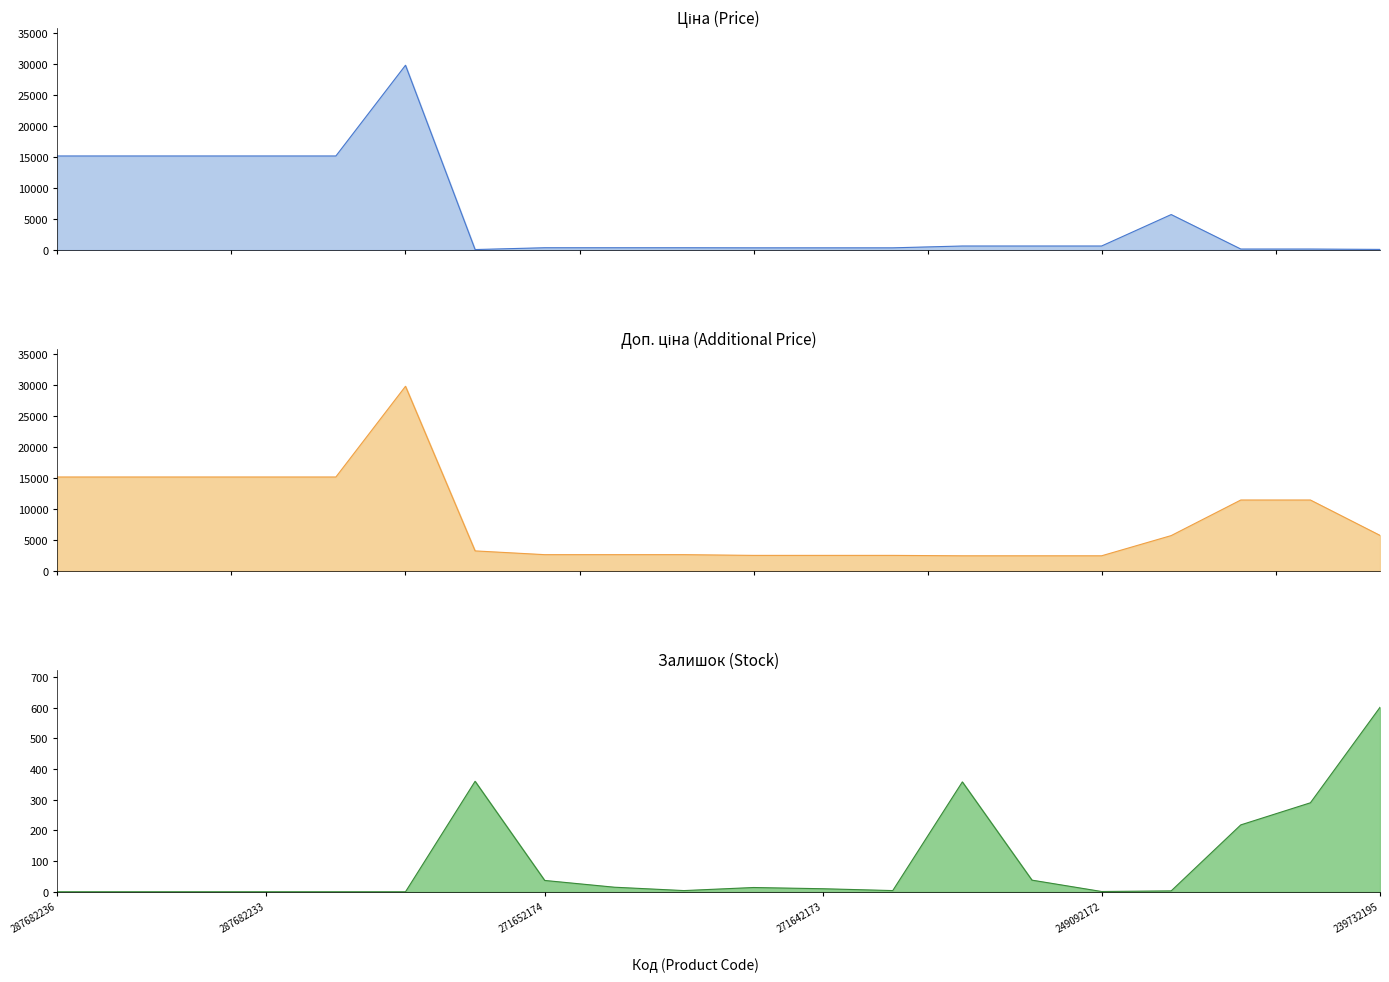

How many lines are shown in the chart?

3